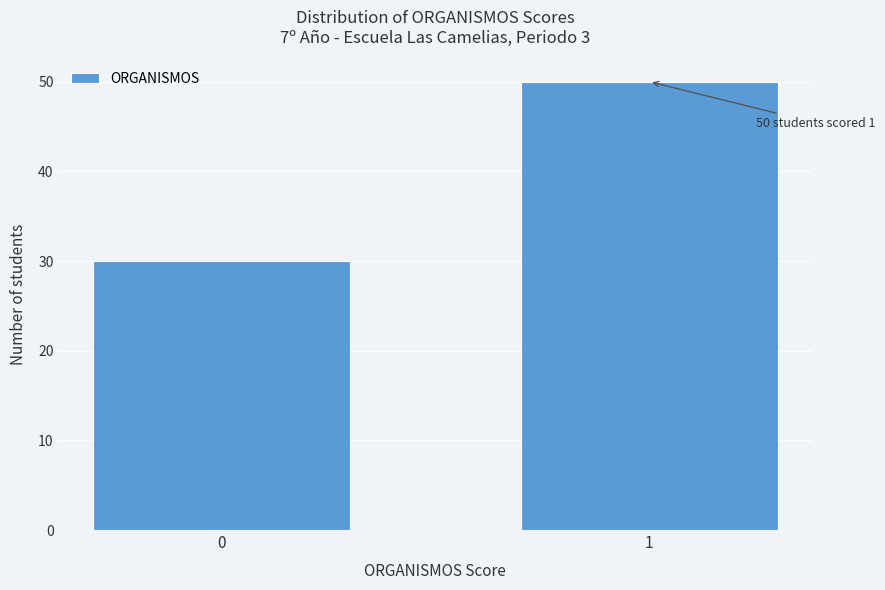

Reading right to left, list all the values displayed in this chart.

50	30